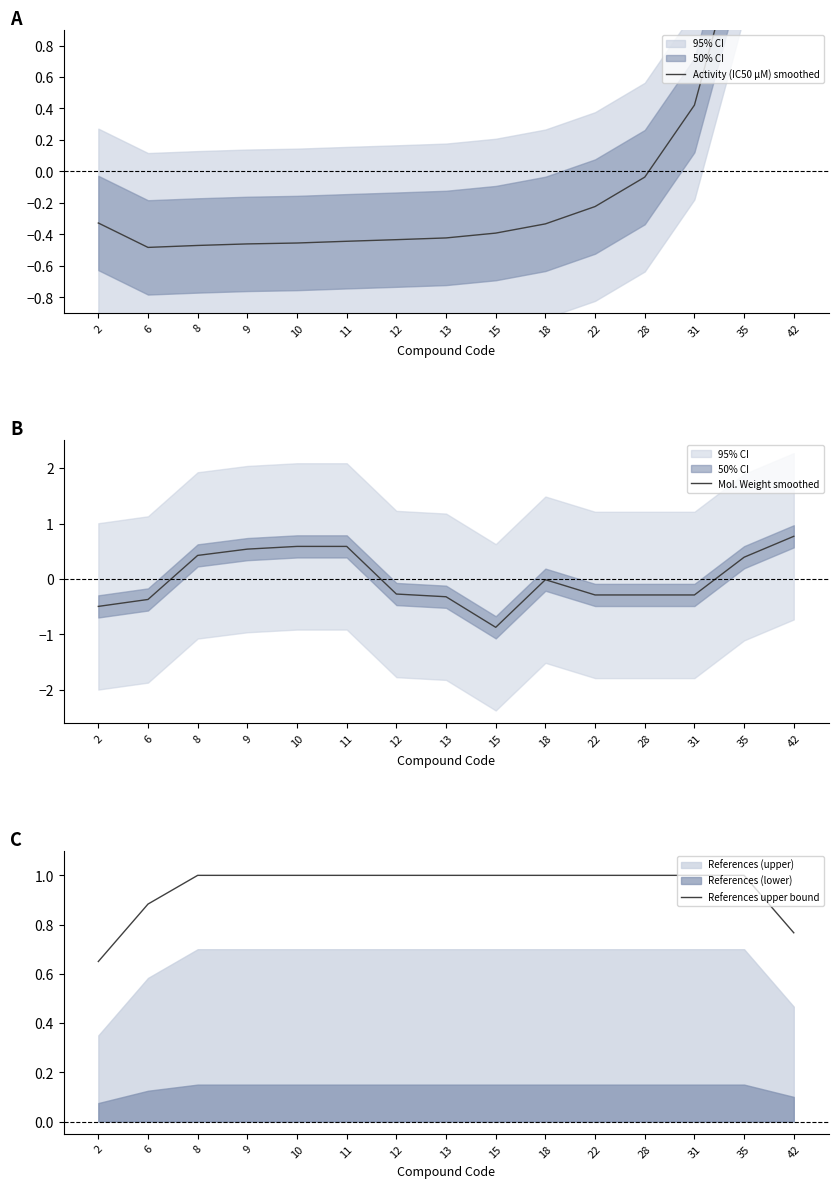

How many lines are shown in the chart?

3